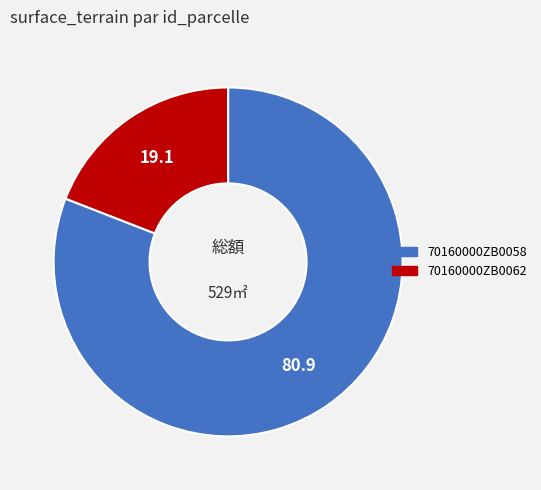

Does 70160000ZB0062 account for over 50% of the chart?

No